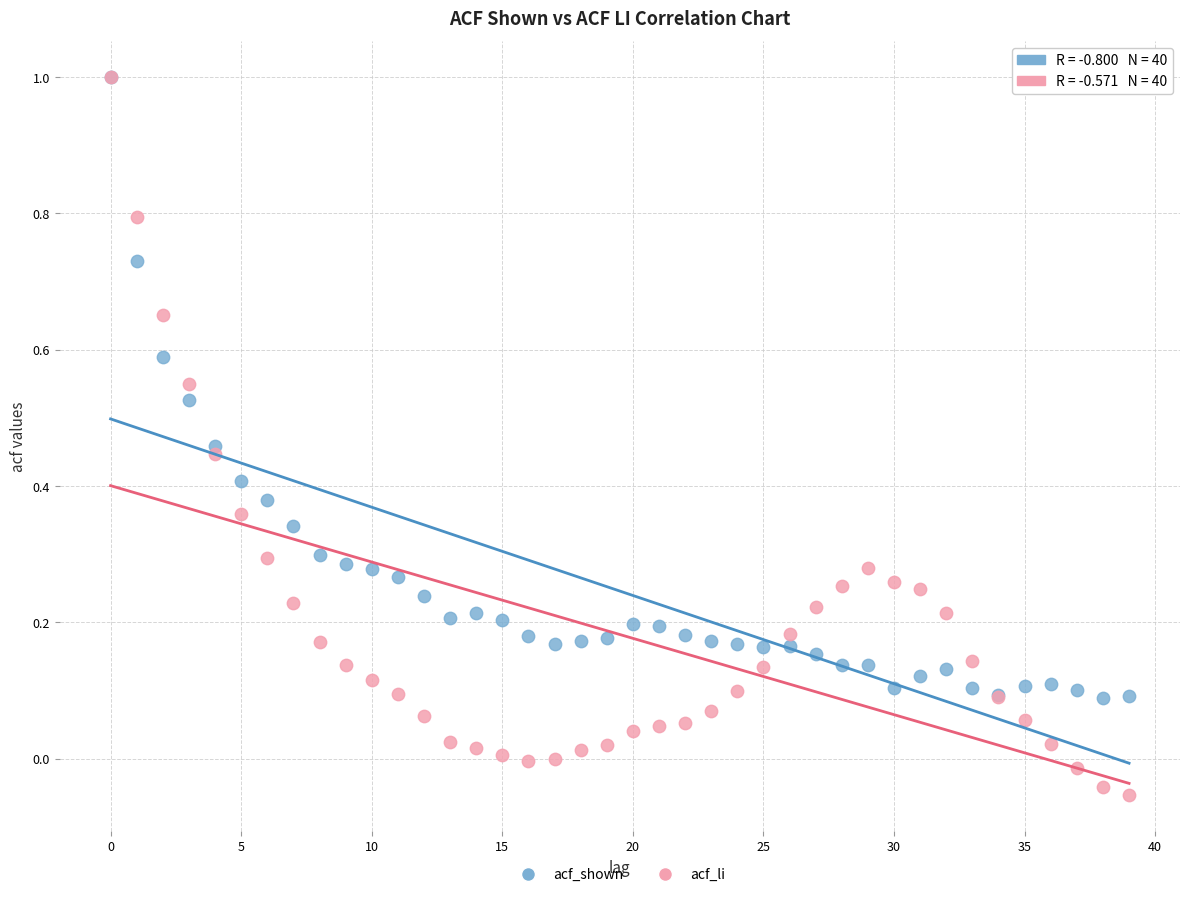

What are all the series names shown in the legend?

acf_shown, acf_li